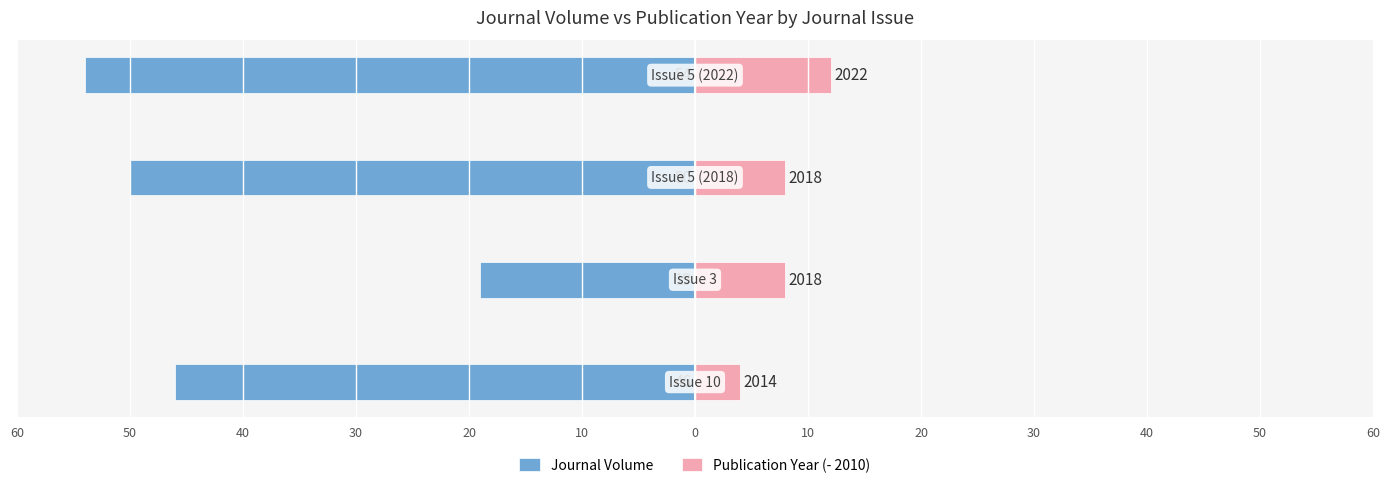

Which series has the widest spread of values?

Journal Volume